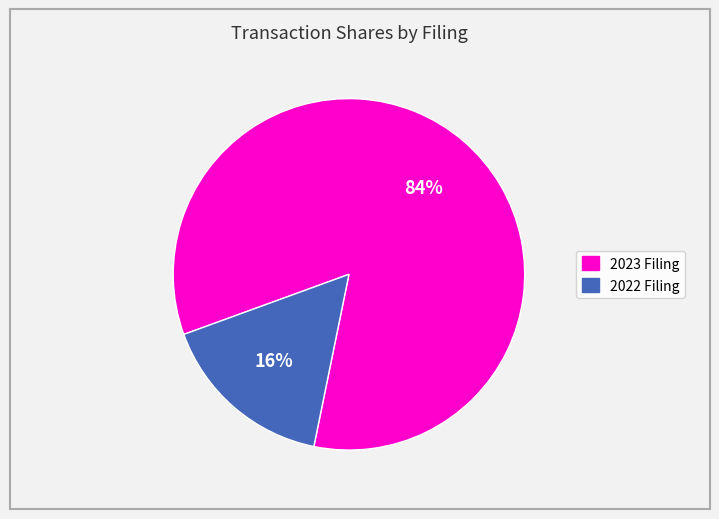

To the nearest percent, what is the difference between the largest and smallest slice percentages?

68%